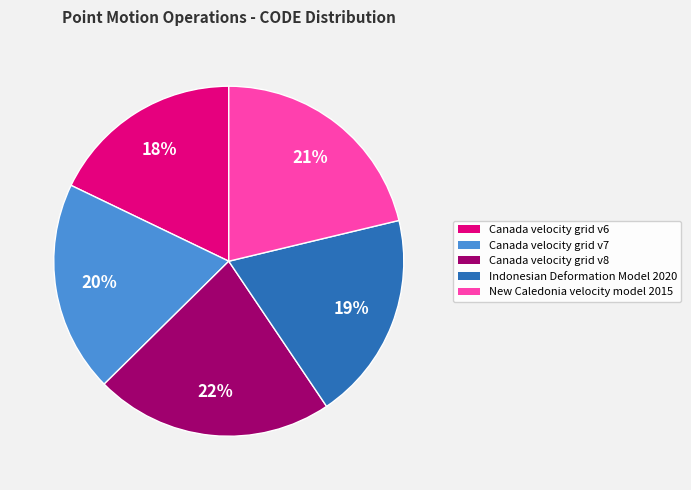

Is it true that Canada velocity grid v8 is 22% of the pie?

True